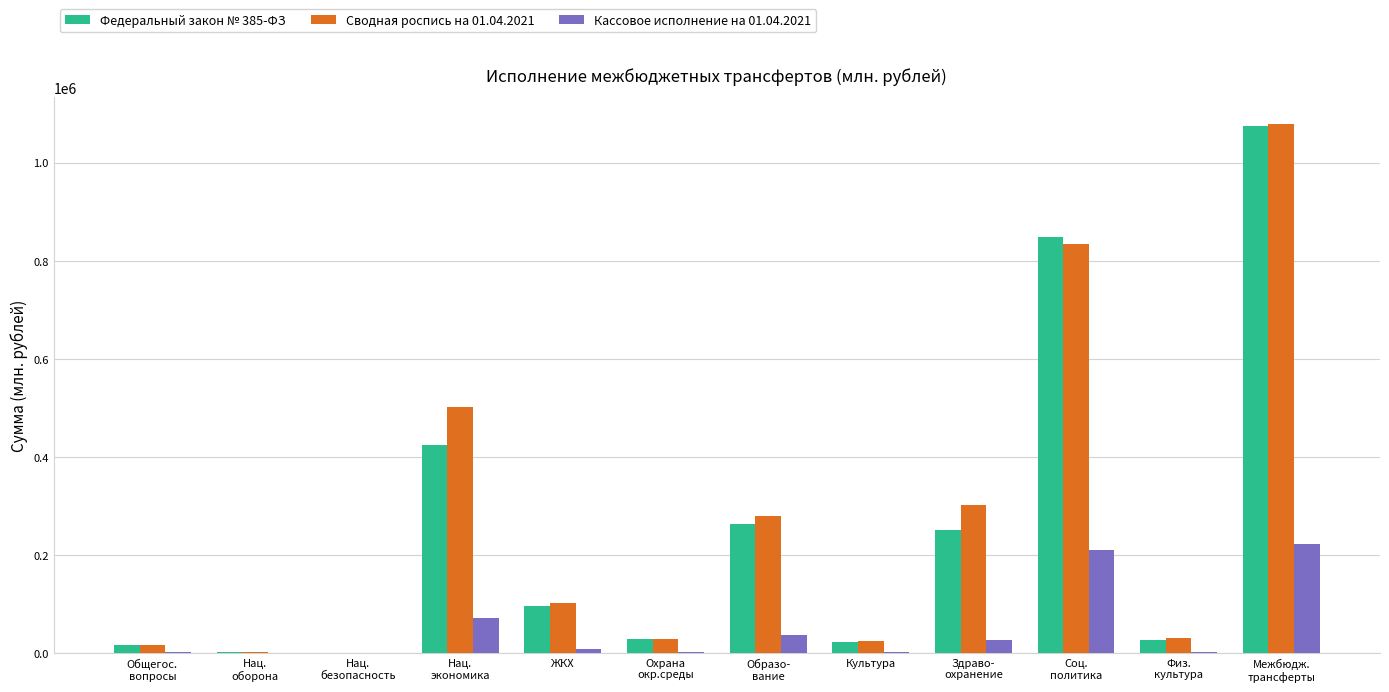

Are the bars horizontal?

No